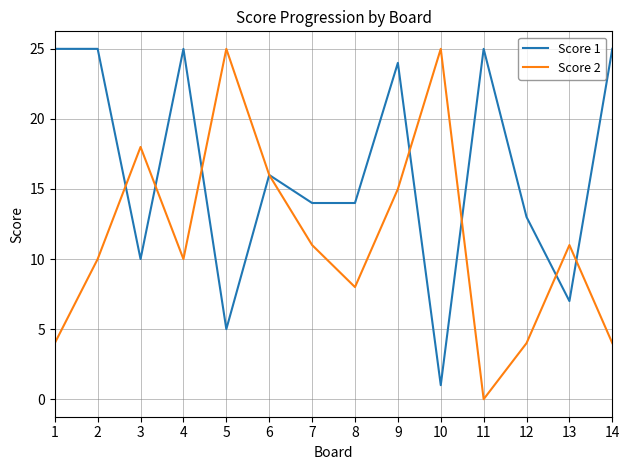

What is the difference between the Score 1 values at 11 and 8?

11